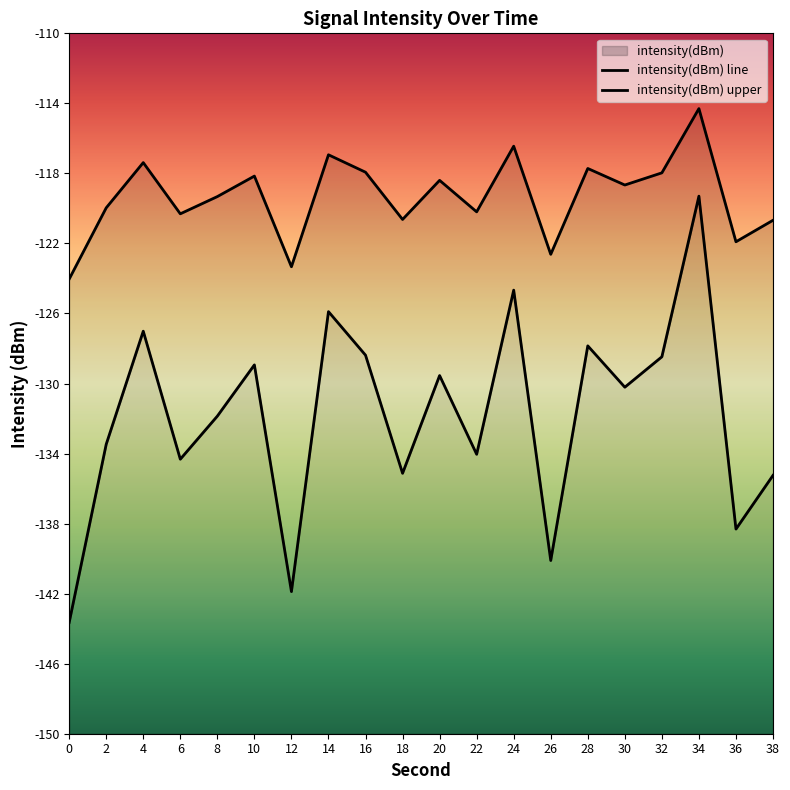

What is the difference between the maximum and second lowest values?

22.6